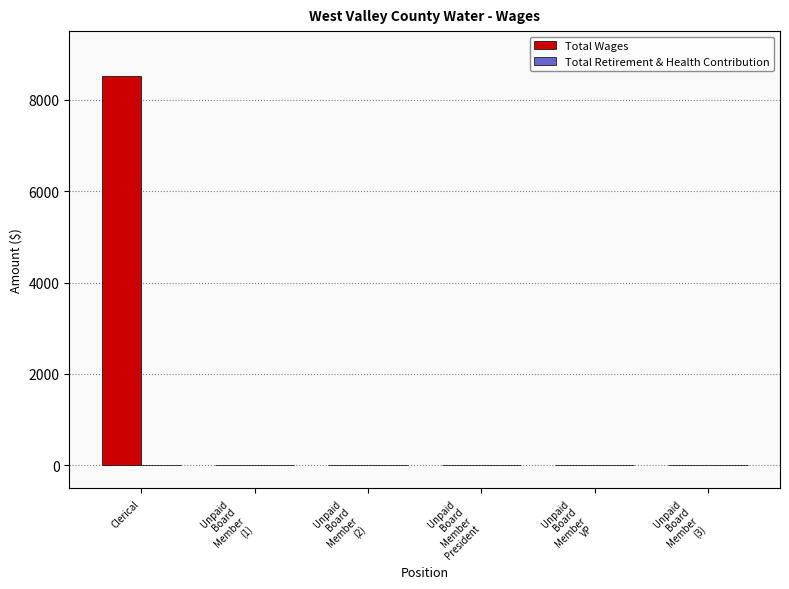

Which category has the highest value across all series?

Clerical